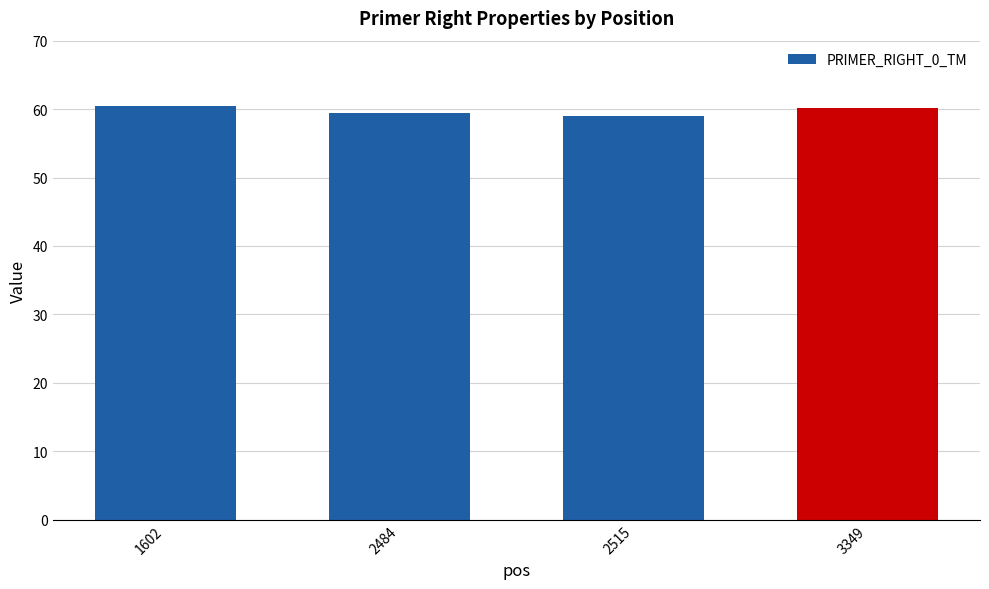

What is the maximum value shown in the chart?

60.4